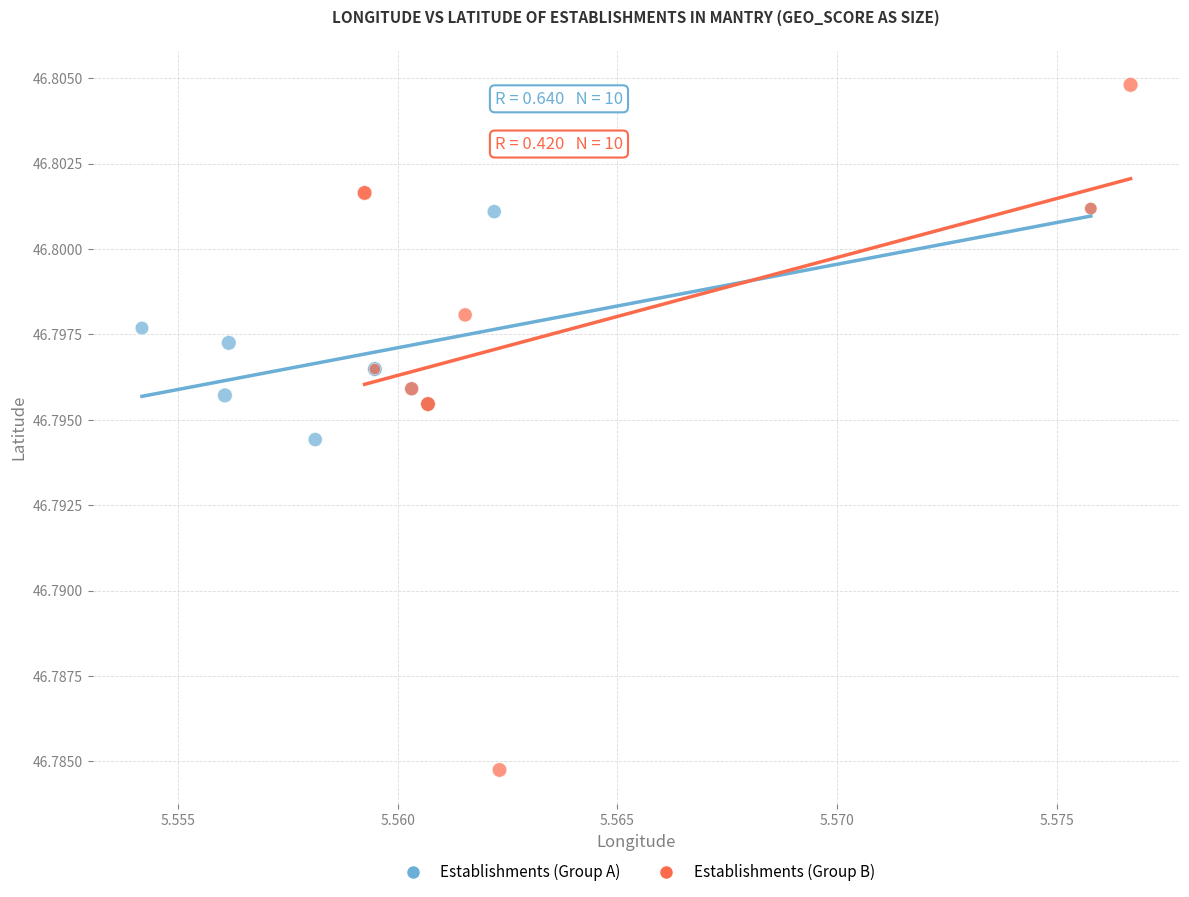

Which series reaches the minimum Y coordinate?

Establishments (Group B)